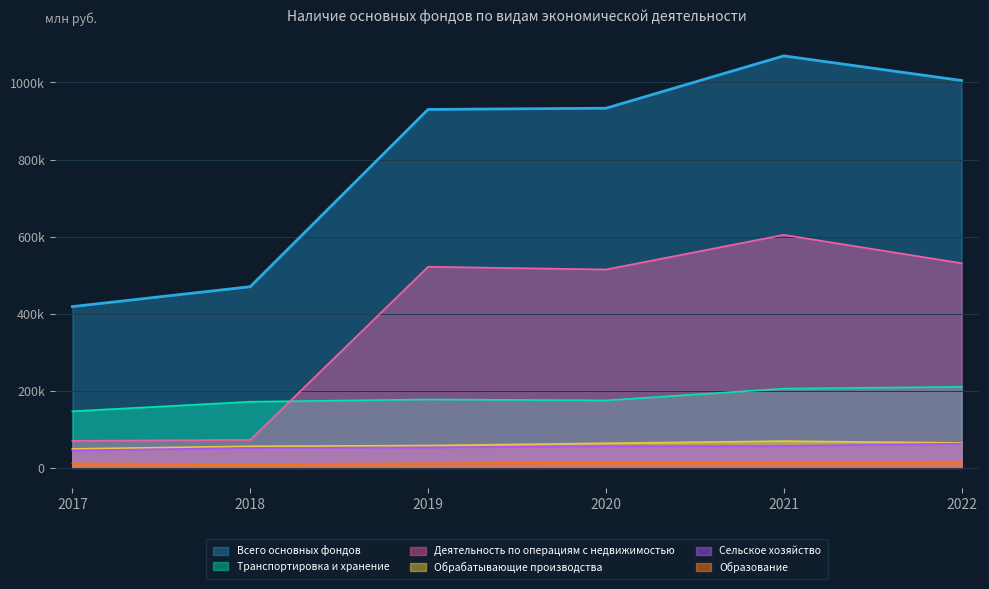

What value does the Сельское хозяйство series have at 2022, to the nearest 10?

63010